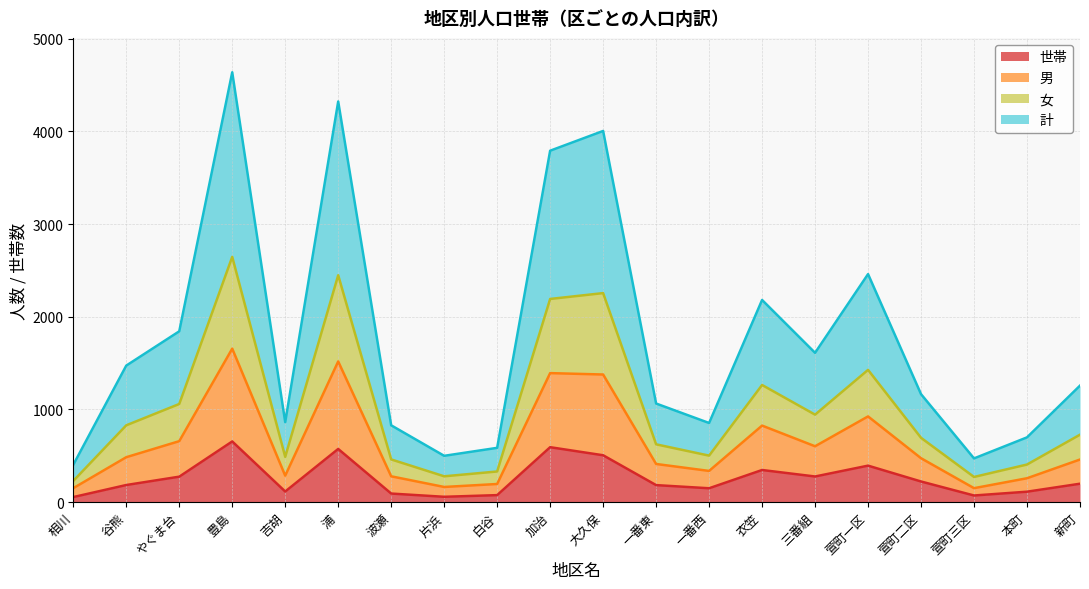

List the labels in order of 男 value, smallest first.

相川, 萱町三区, 片浜, 白谷, 本町, 波瀬, 一番西, 吉胡, 一番東, 萱町二区, 新町, 谷熊, 三番組, やぐま台, 衣笠, 萱町一区, 加治, 大久保, 浦, 豊島